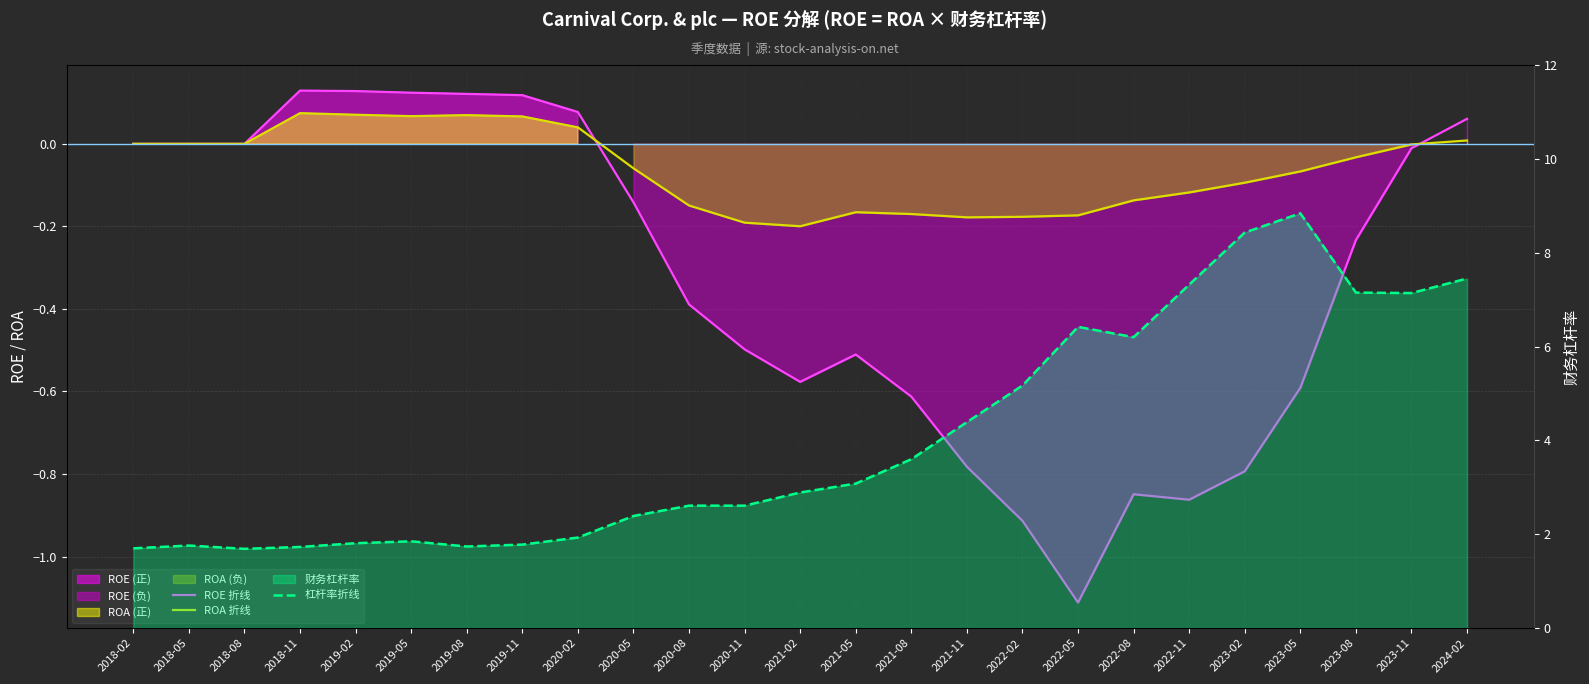

How many values in ROA 折线 are below zero?

15